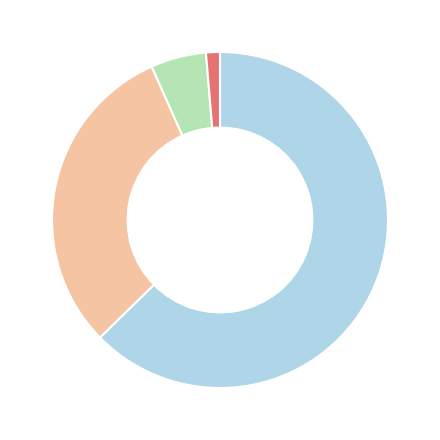

Does any single category account for the majority?

Yes